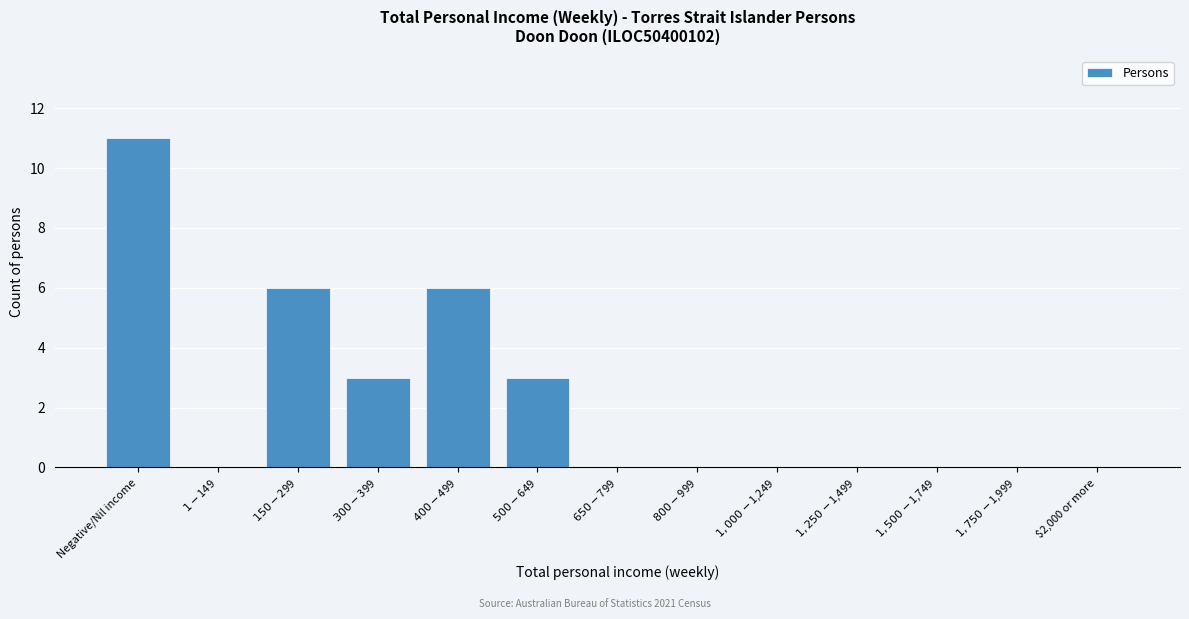

What is the sum of all values?

29